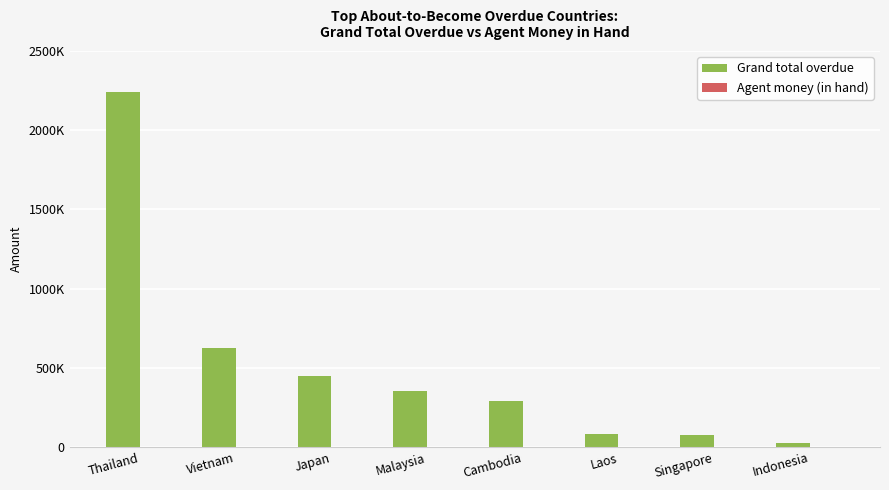

Reading left to right, what are all the values shown in this chart?

Grand total overdue: 2241039.8	625227.5	447355.8	352397.2	292123.8	84268.2	73457.8	27479.0
Agent money (in hand): 0.0	2409.0	0.0	1197.3	0.0	0.0	0.0	2595.0